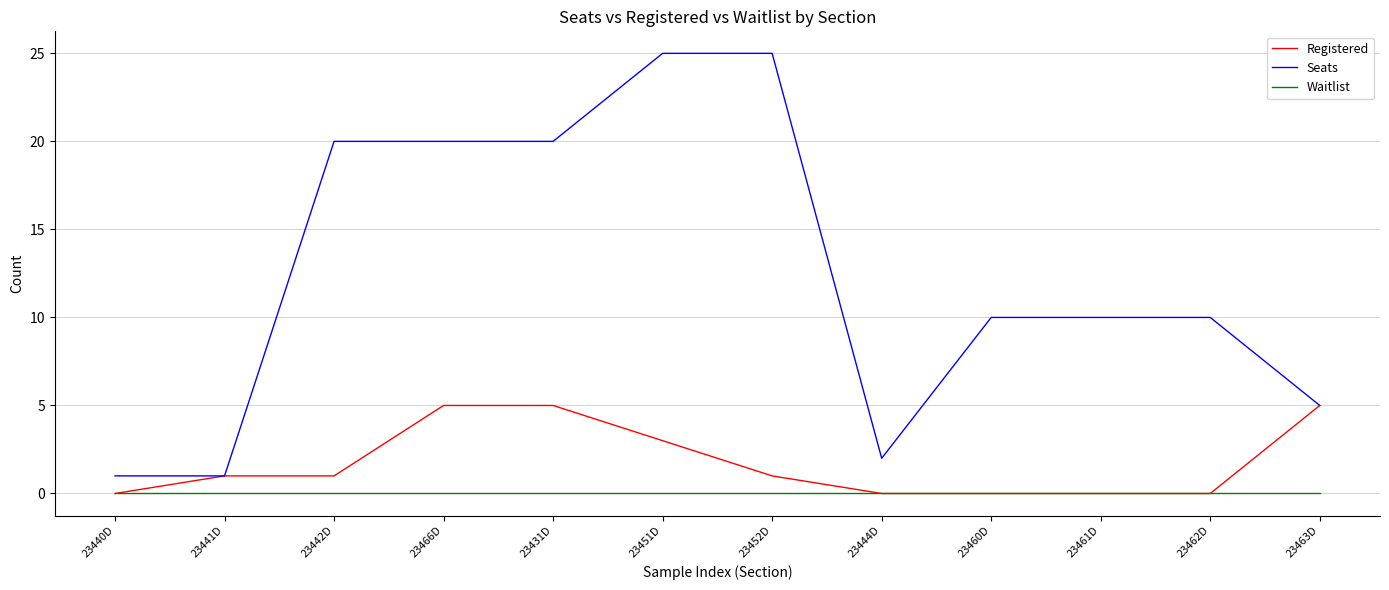

What is the maximum value for Seats?

25